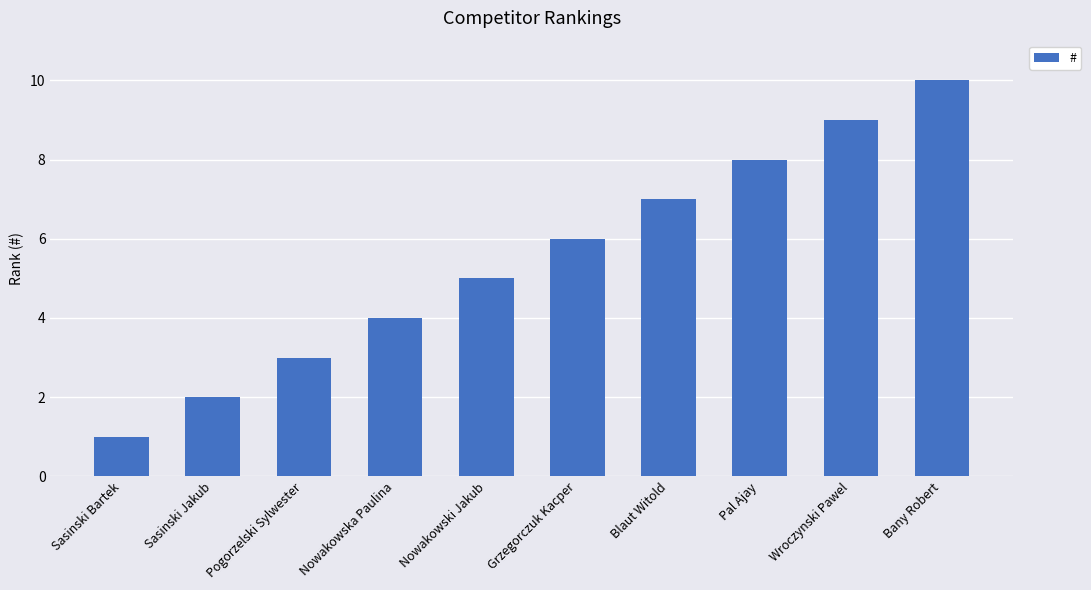

What is the change in value from Pogorzelski Sylwester to Blaut Witold?

+4